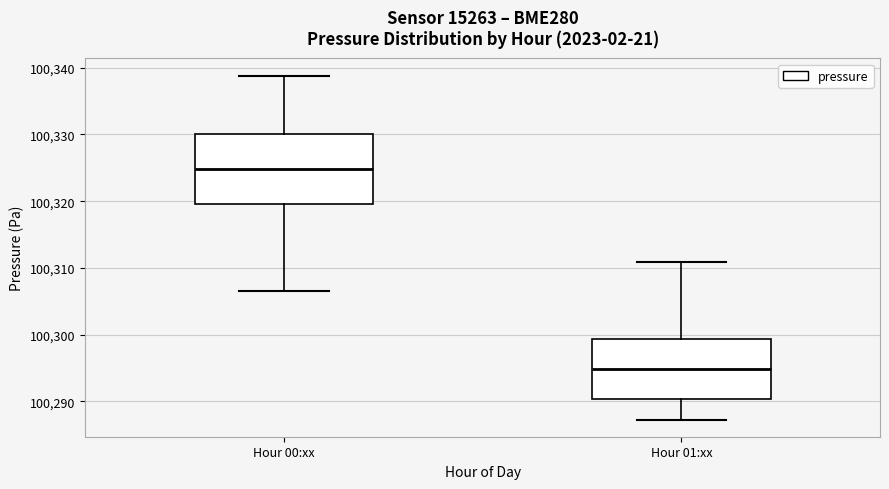

Reading left to right, transcribe this box plot: for each box, give where its median line is, the range the box spans, and where its two whiskers end, as read against the y-axis. The values are not printed on the chart, so give them approximately, as read against the axis.

Hour 00:xx: median 100325, box 100320 to 100330, whiskers 100307 to 100339
Hour 01:xx: median 100295, box 100290 to 100299, whiskers 100287 to 100311